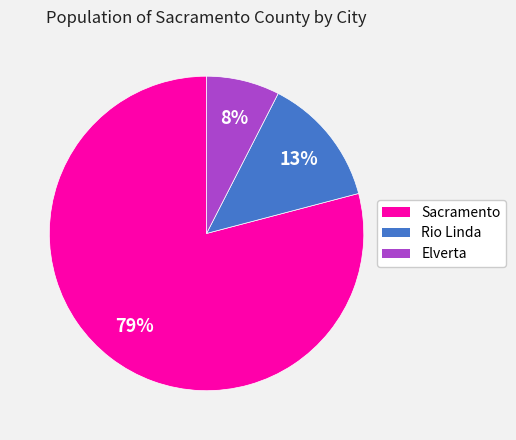

To the nearest percent, what is the average slice percentage?

33%